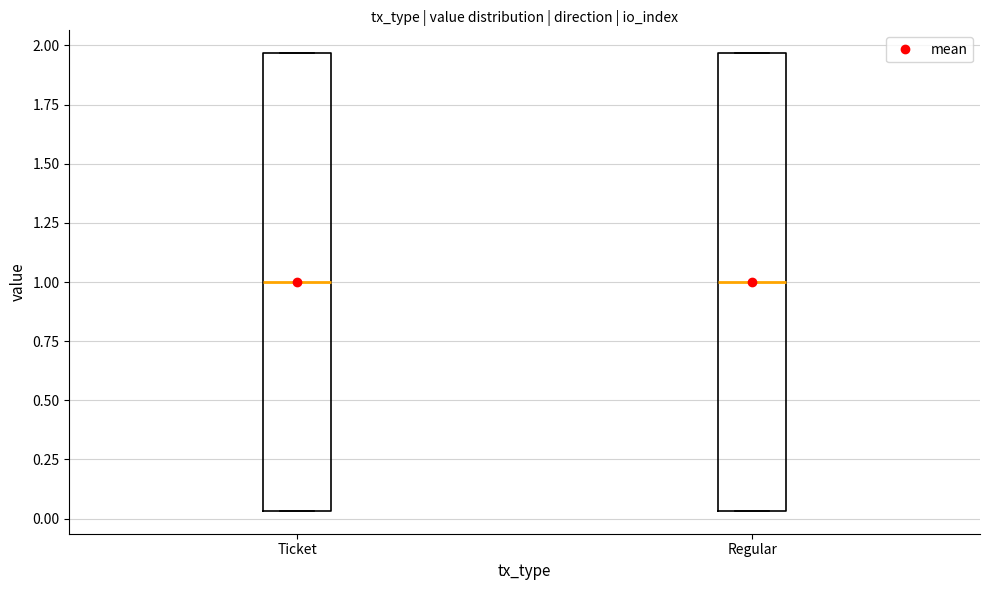

Where is the upper edge of the box for Regular on the y-axis? The values are not printed on the chart, so give them approximately, as read against the axis.

1.95